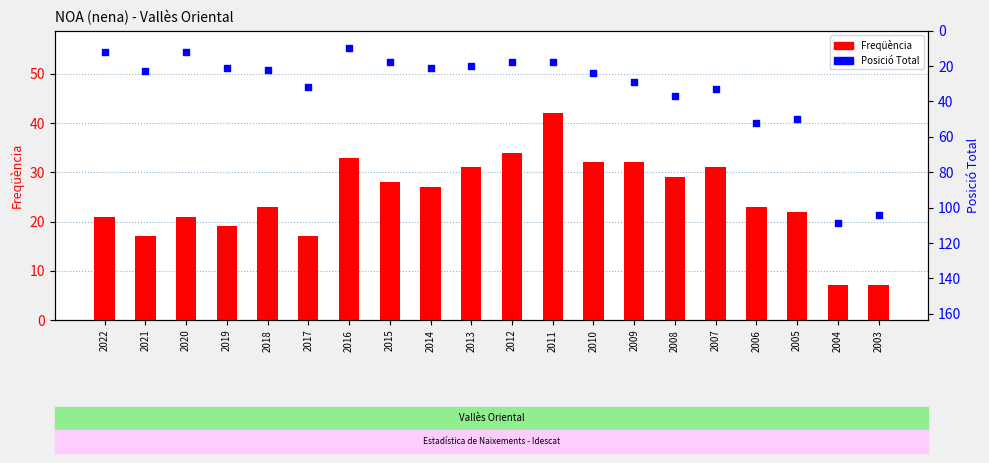

Which series has the largest Y range (max minus min)?

Posició Total